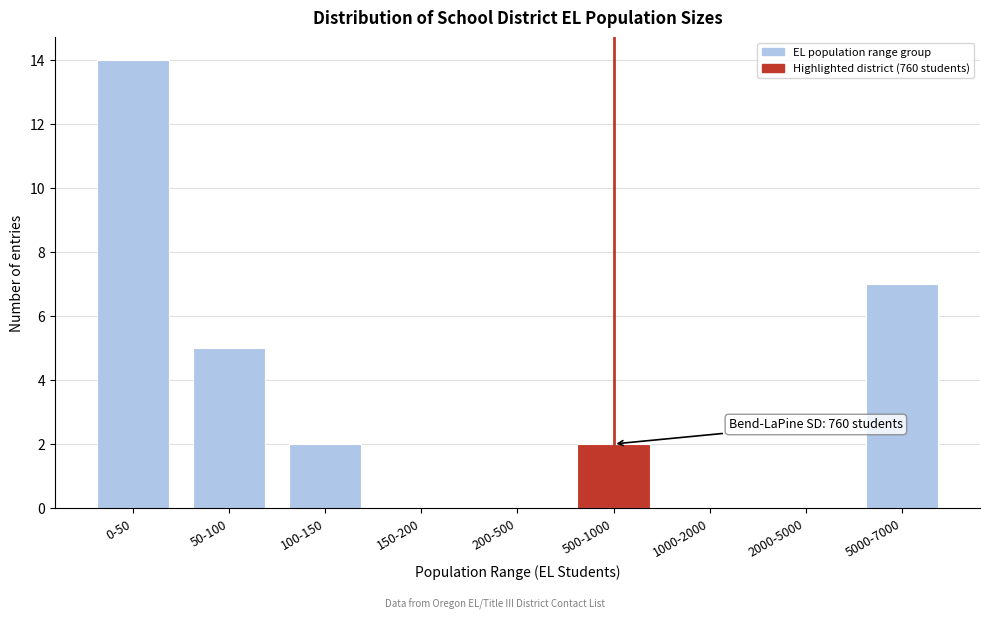

Reading right to left, what are all the values shown in this chart?

5000-7000=7	2000-5000=0	1000-2000=0	500-1000=2	200-500=0	150-200=0	100-150=2	50-100=5	0-50=14